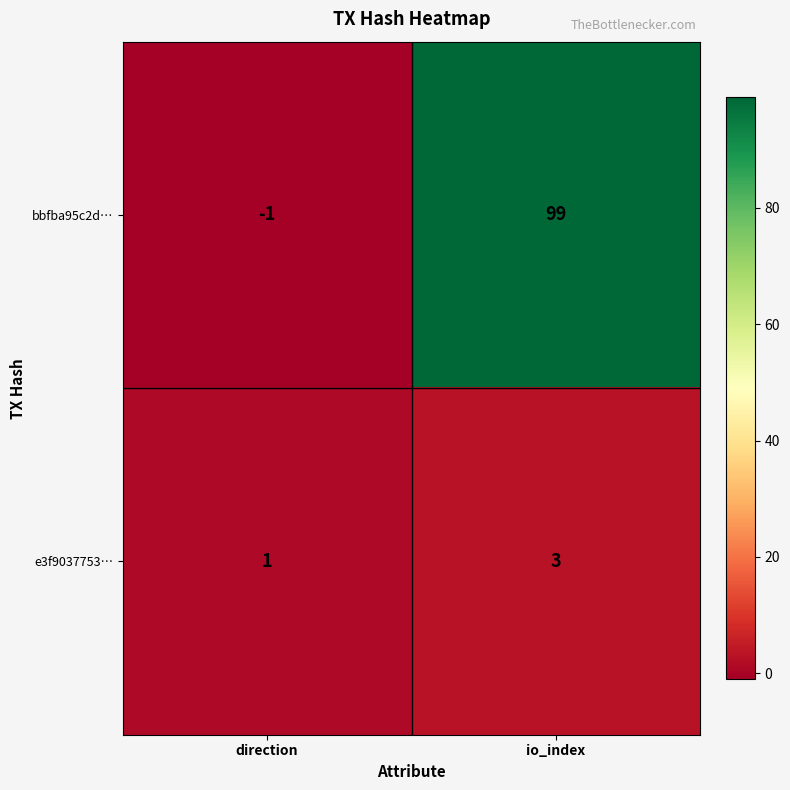

True or false: bbfba95c2d… has a value of 53 at io_index.

False